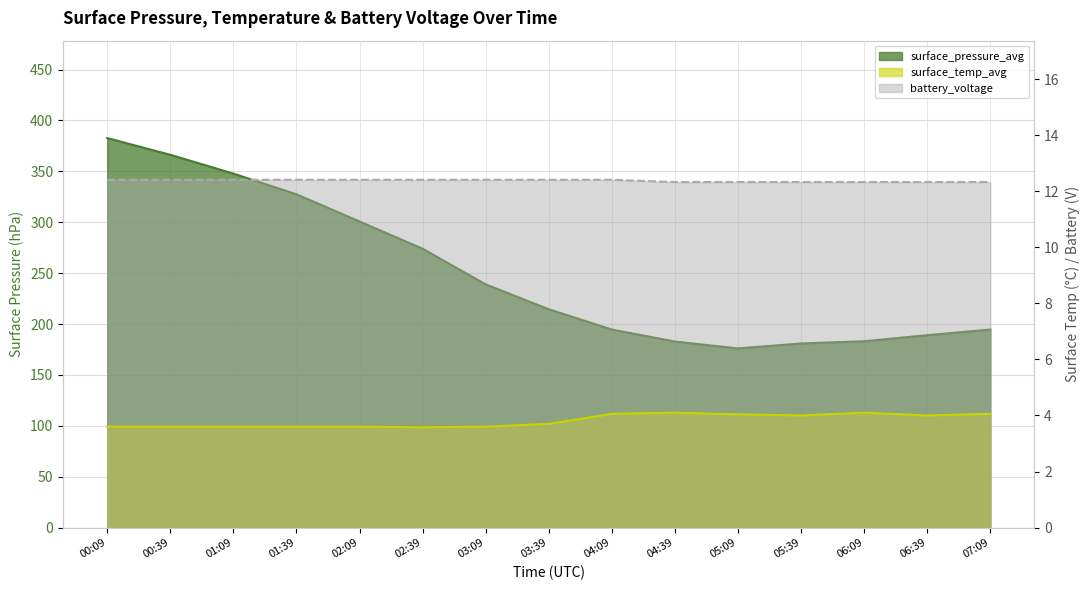

At which label is surface_pressure_avg closest to 279?

02:39